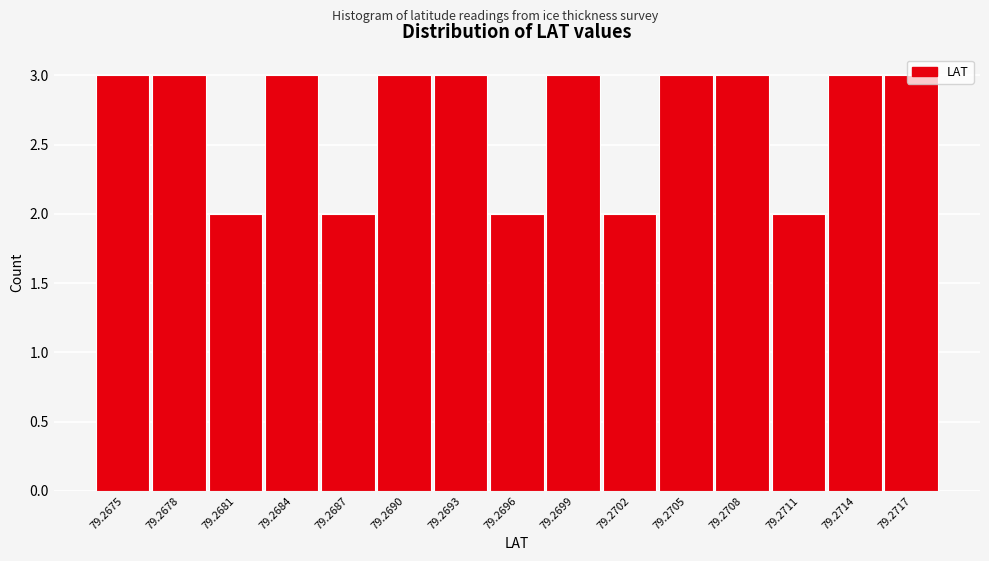

What is the value of the 5th bar from the left?

2